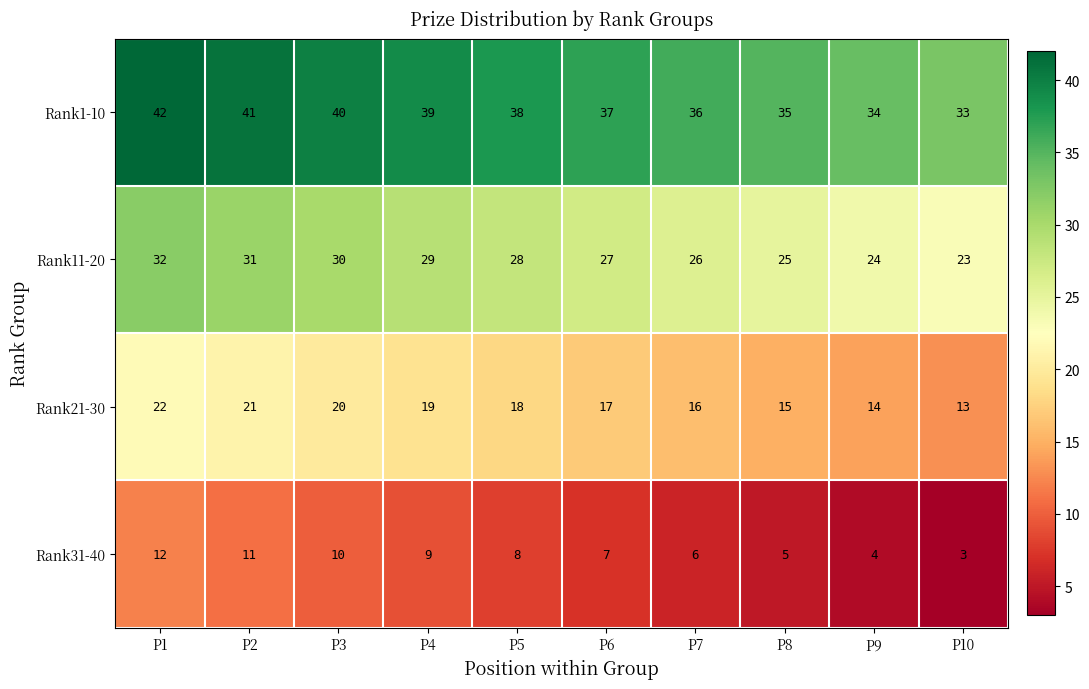

Which category has the lowest value in the Rank21-30 series?

P10